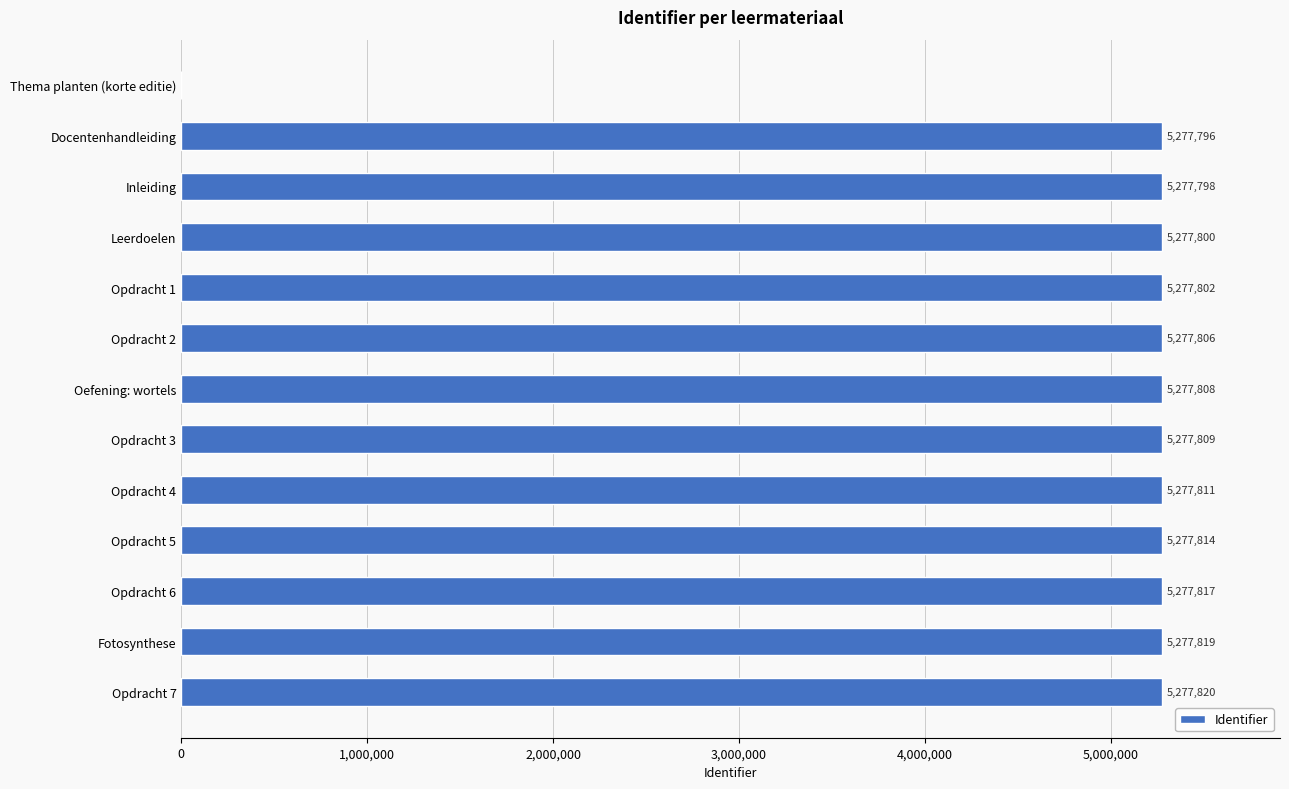

Are the bars horizontal?

Yes